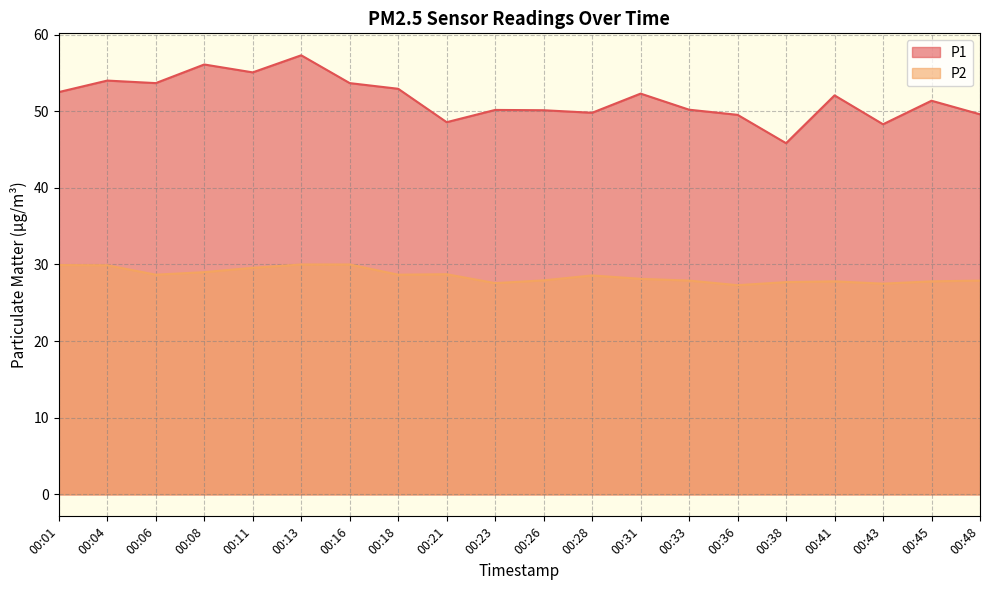

What is the minimum value for P1?

45.8